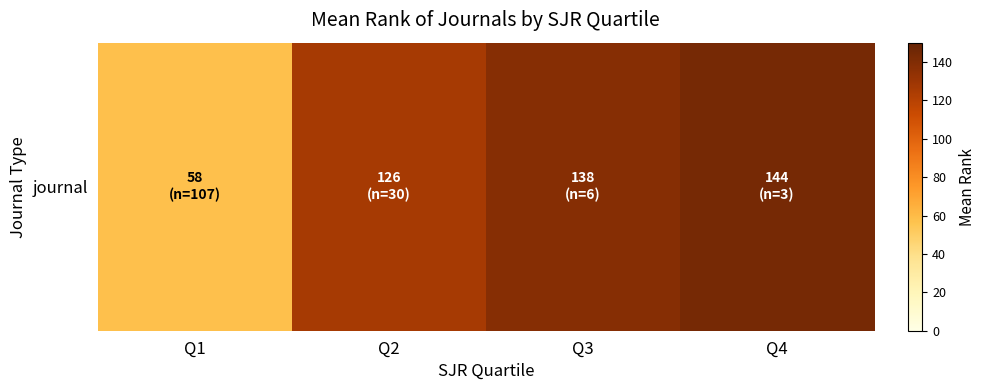

What is the change in value from Q3 to Q4?

+6